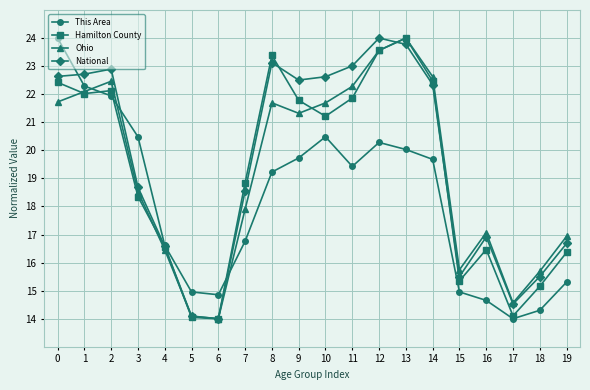

True or false: This Area has more than 1 interior local peaks.

True